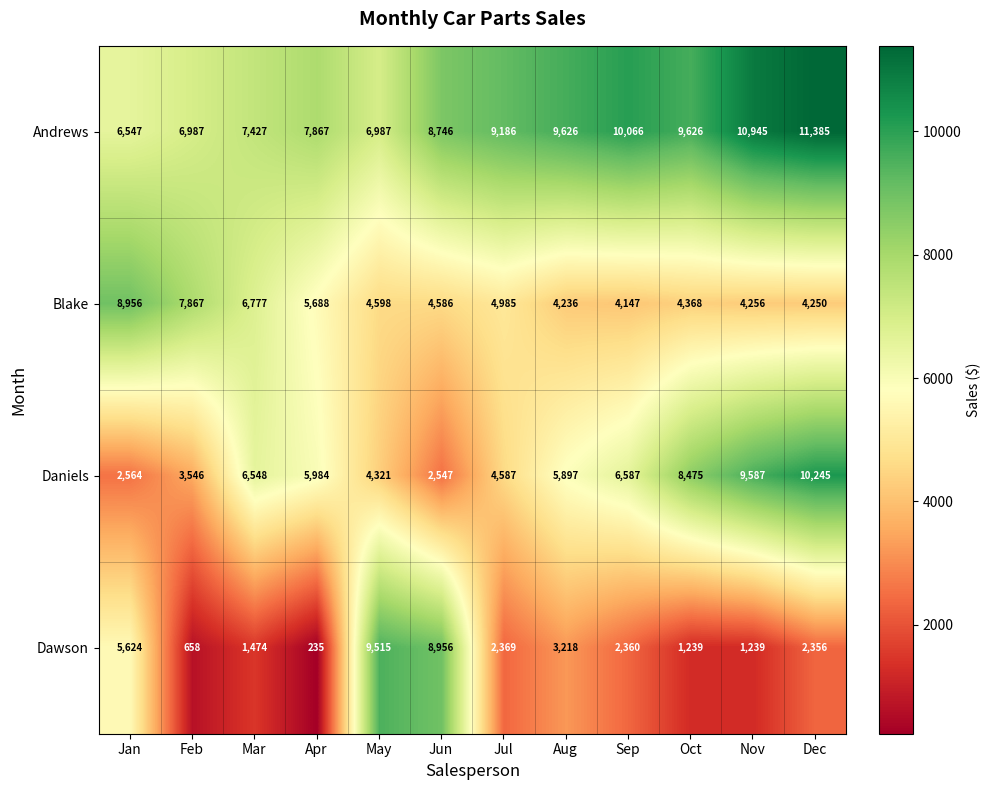

At which label is Blake closest to 6551?

Mar